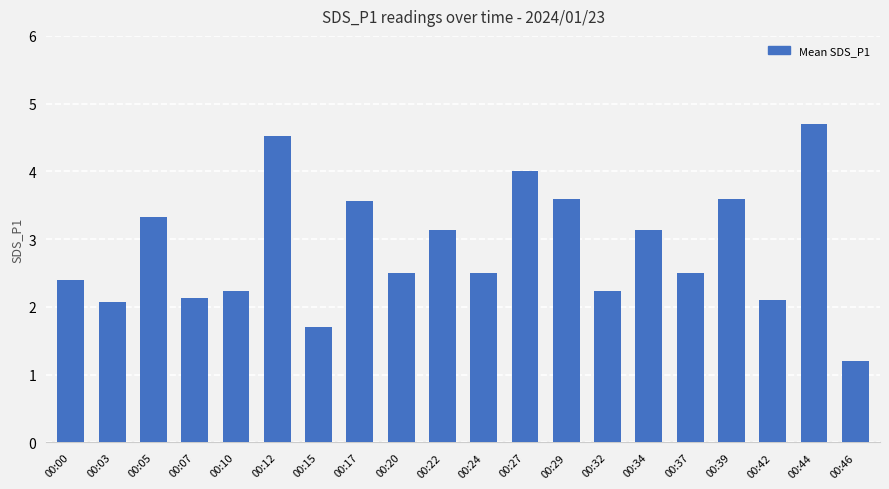

At which label does the data first exceed 2?

00:00